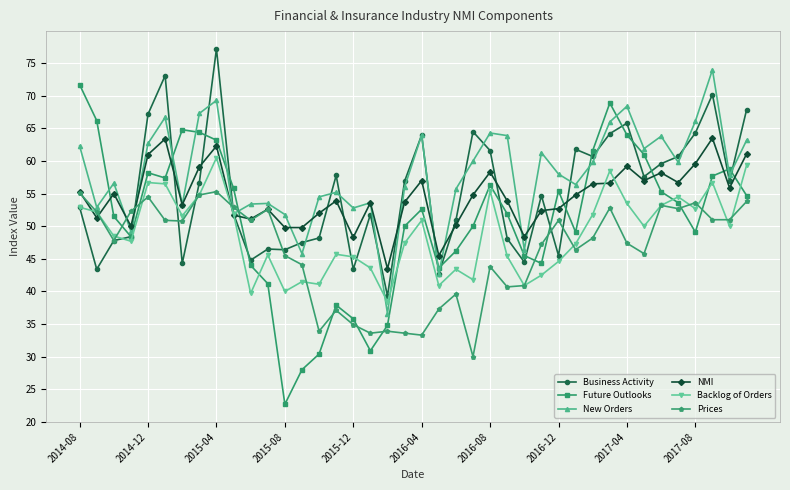

In NMI, how many points are higher than both neighbors (excluding endpoints)?

11